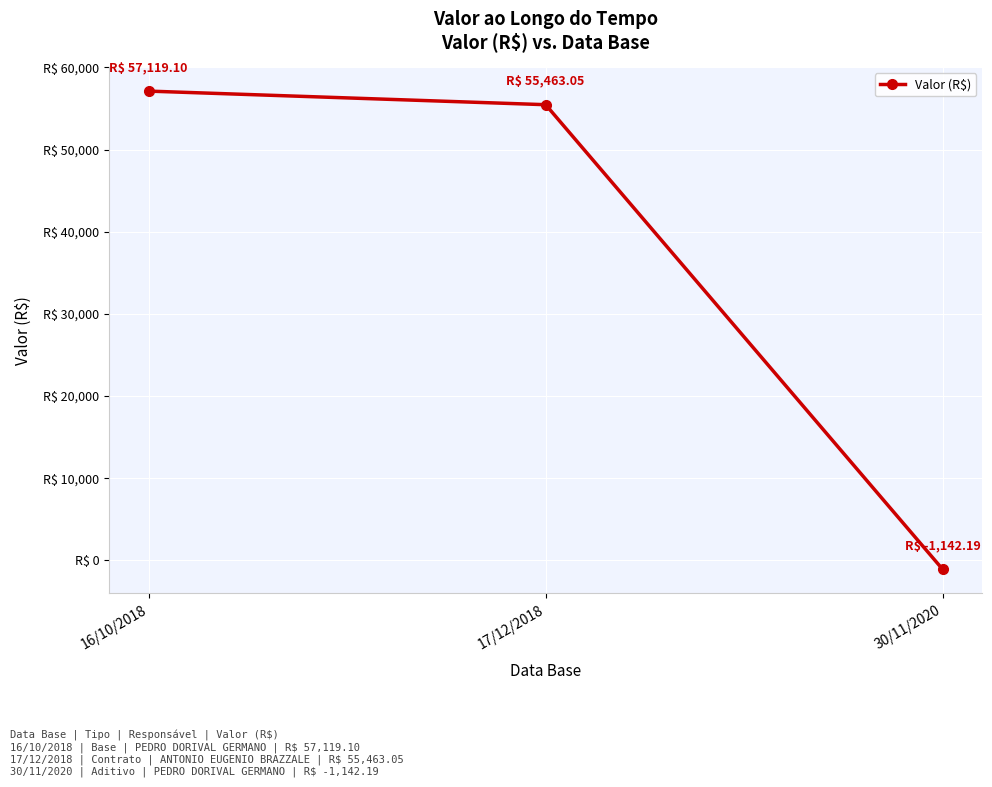

True or false: the data shows -786.7 at 30/11/2020.

False